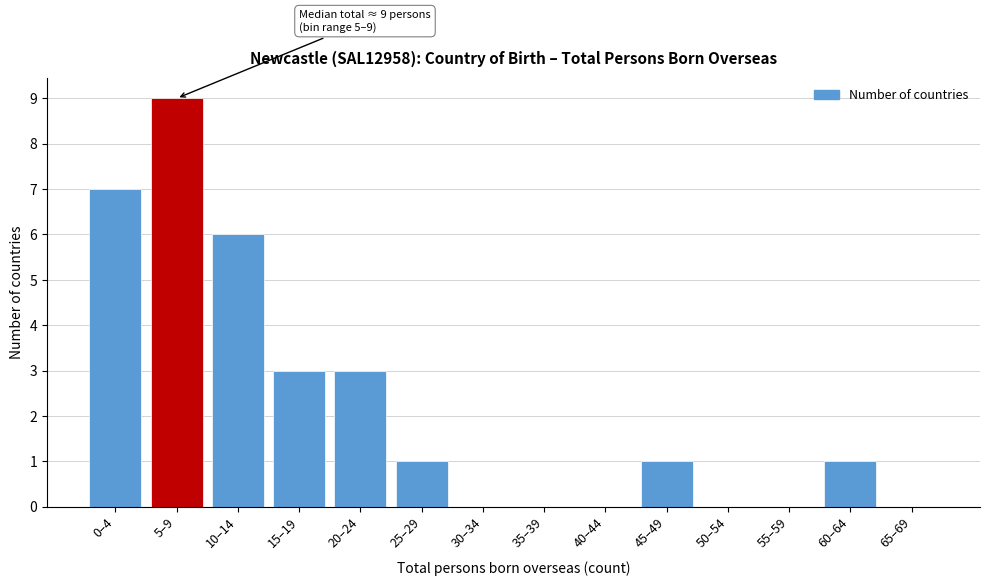

Reading left to right, transcribe all the data shown in this chart.

0–4=7	5–9=9	10–14=6	15–19=3	20–24=3	25–29=1	30–34=0	35–39=0	40–44=0	45–49=1	50–54=0	55–59=0	60–64=1	65–69=0